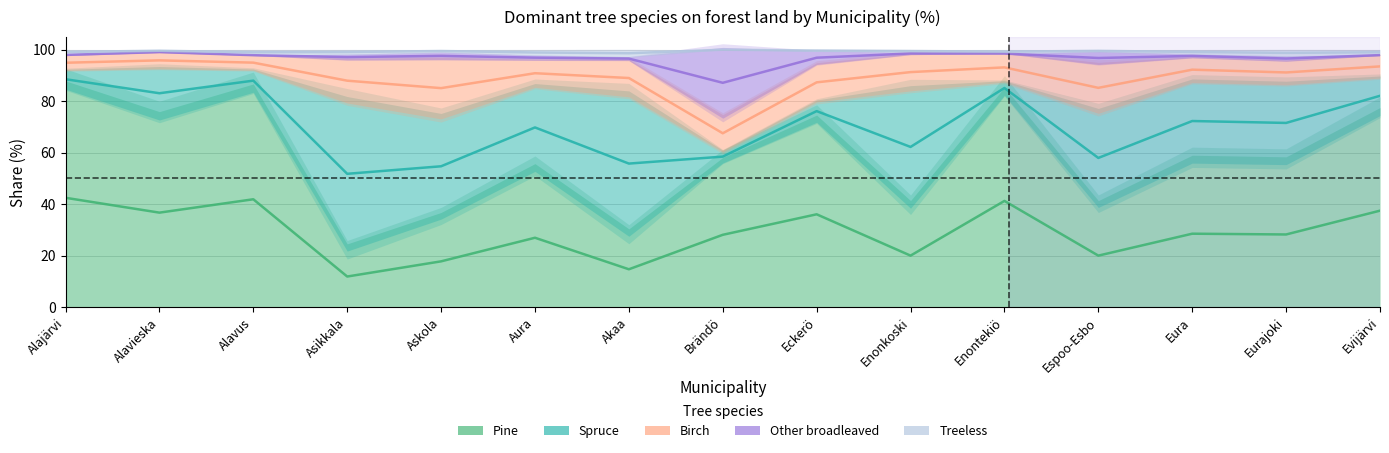

True or false: Other broadleaved and Treeless cross at least once.

False